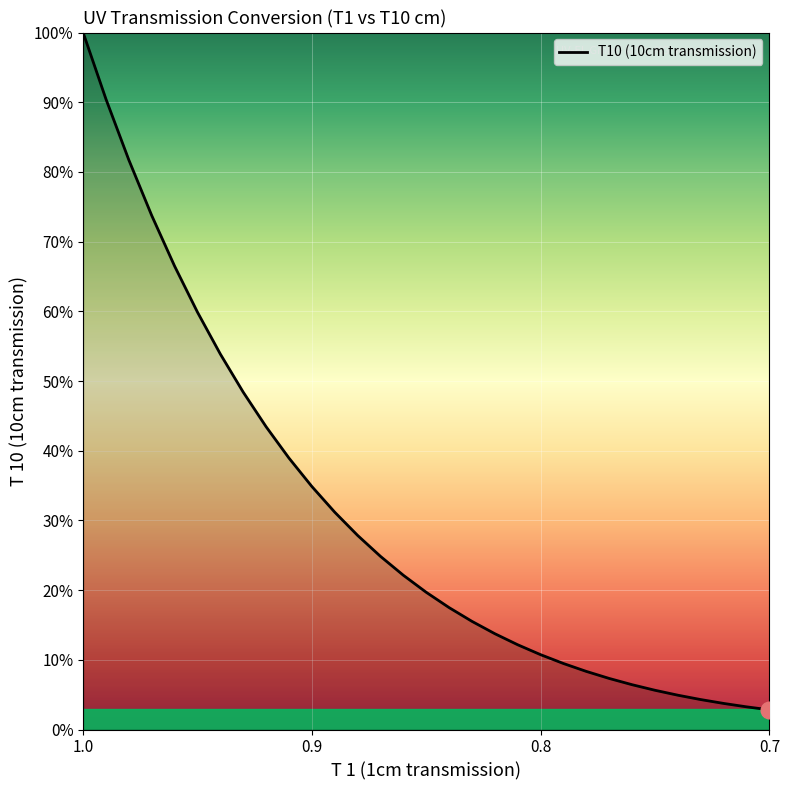

How many data points does each series have?

31